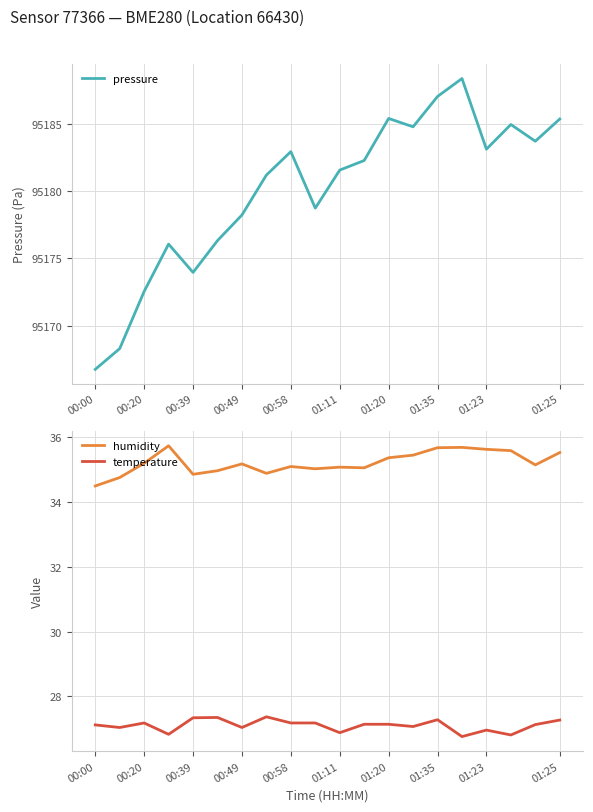

At which label does humidity reach its minimum?

00:00